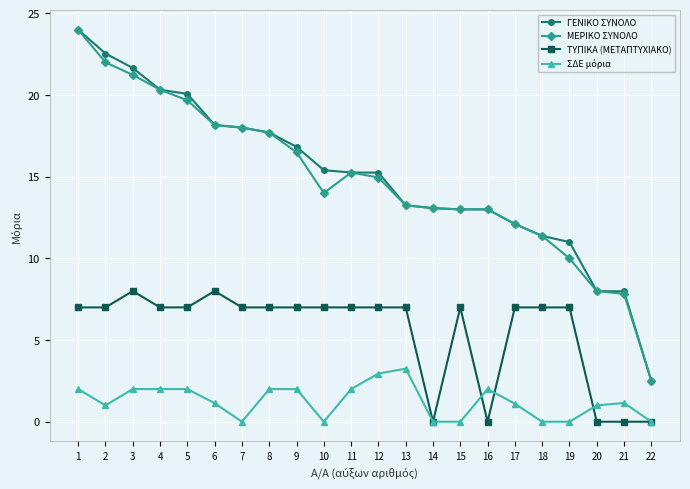

What is the maximum value for ΜΕΡΙΚΟ ΣΥΝΟΛΟ?

24.0